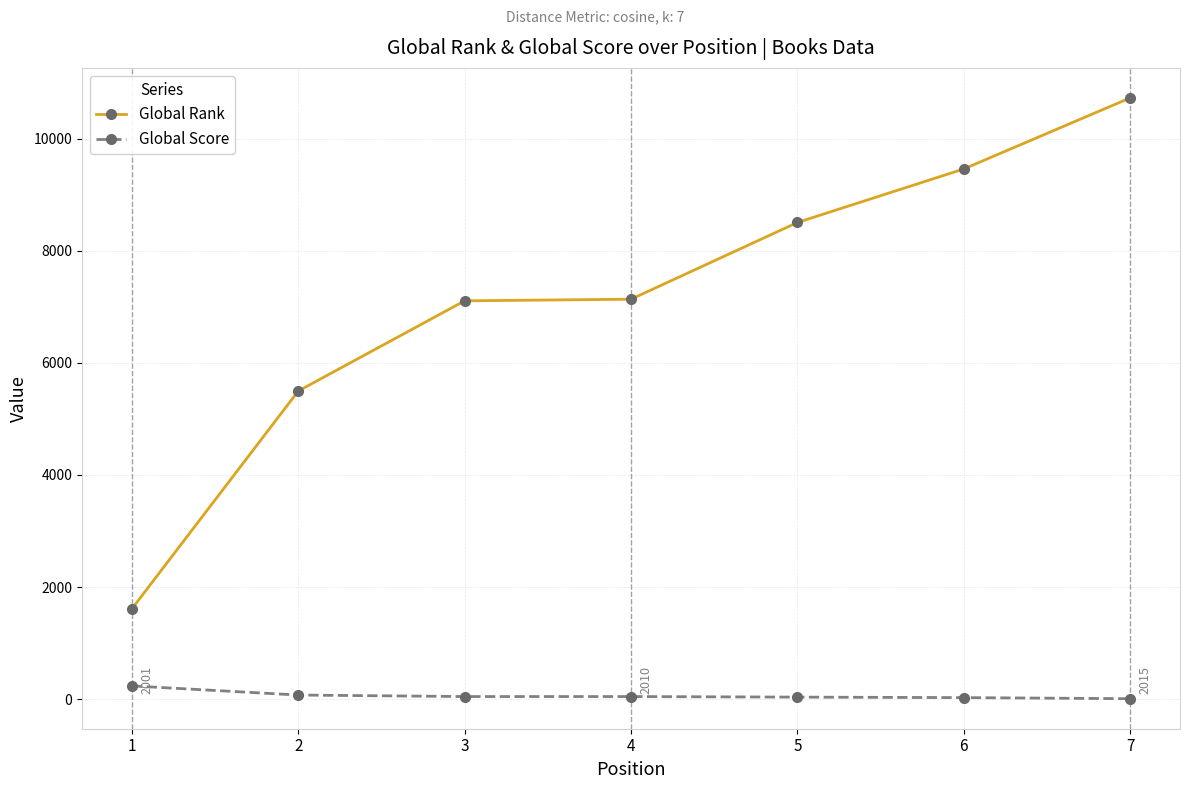

Is it true that Global Rank equals 7137 at 4?

True